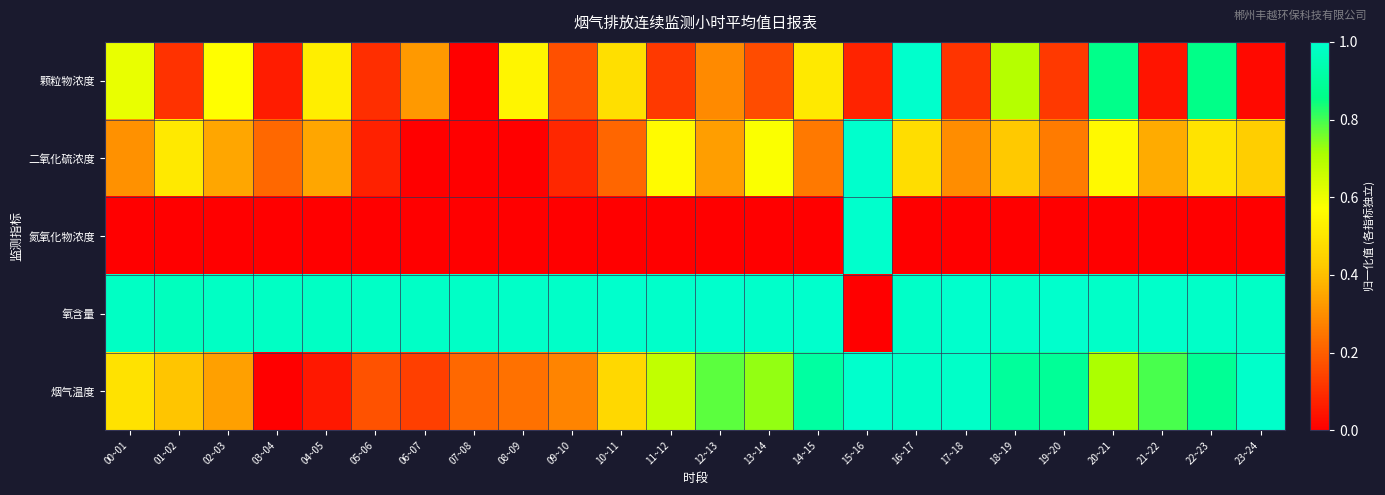

At which category does the chart reach its minimum across all series?

07~08